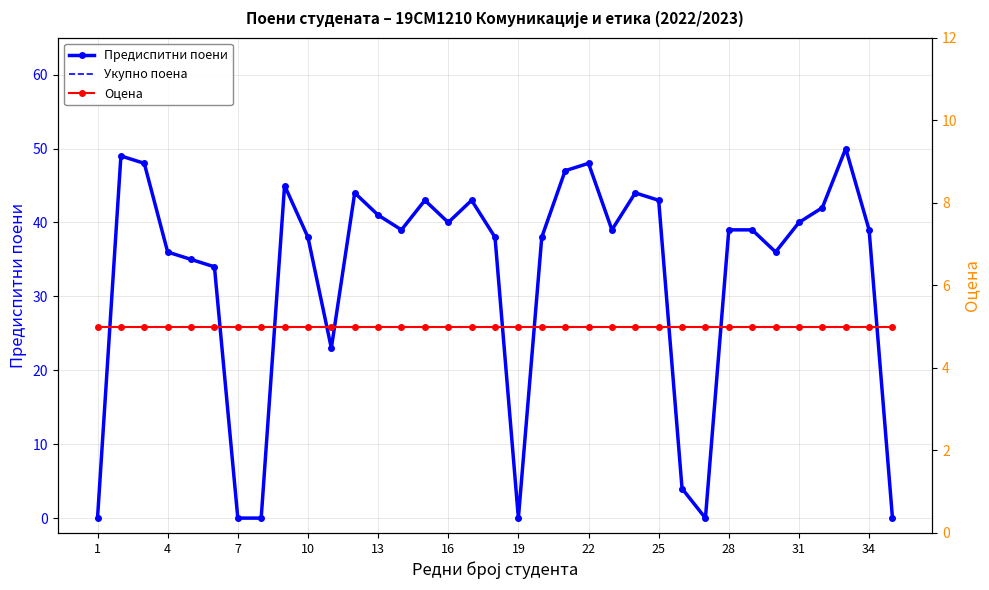

Rank the series by their maximum value, from highest to lowest.

Предиспитни поени, Укупно поена, Оцена